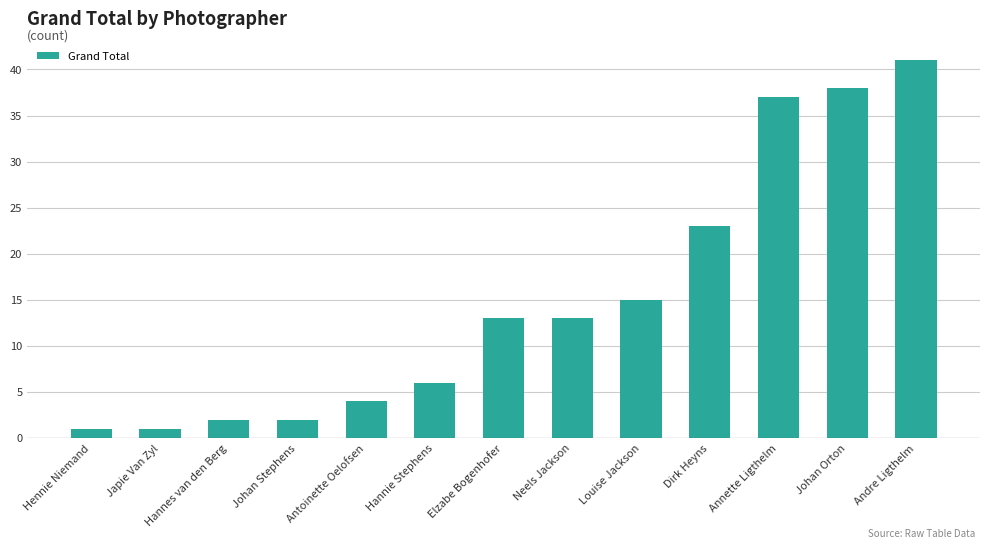

How many bars are there in total?

13